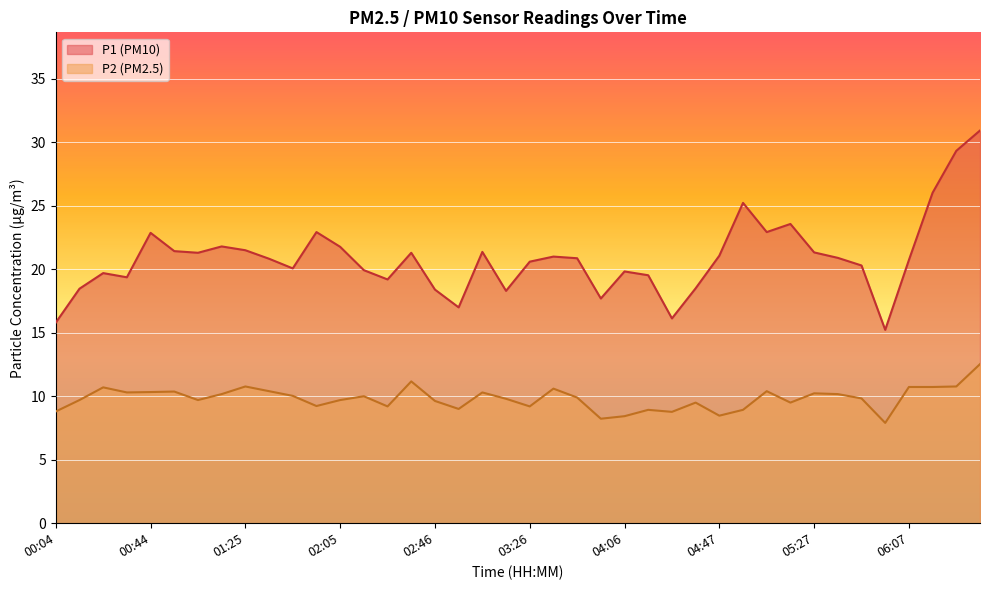

What are all the series names shown in the legend?

P1 (PM10), P2 (PM2.5)